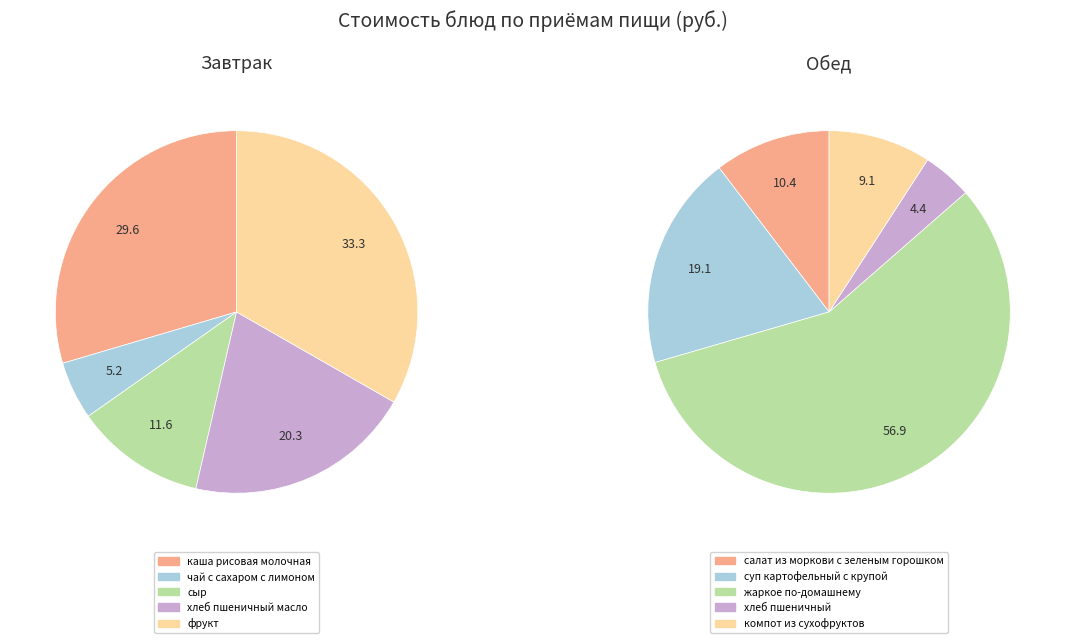

Which category has the biggest portion of the pie?

жаркое по-домашнему